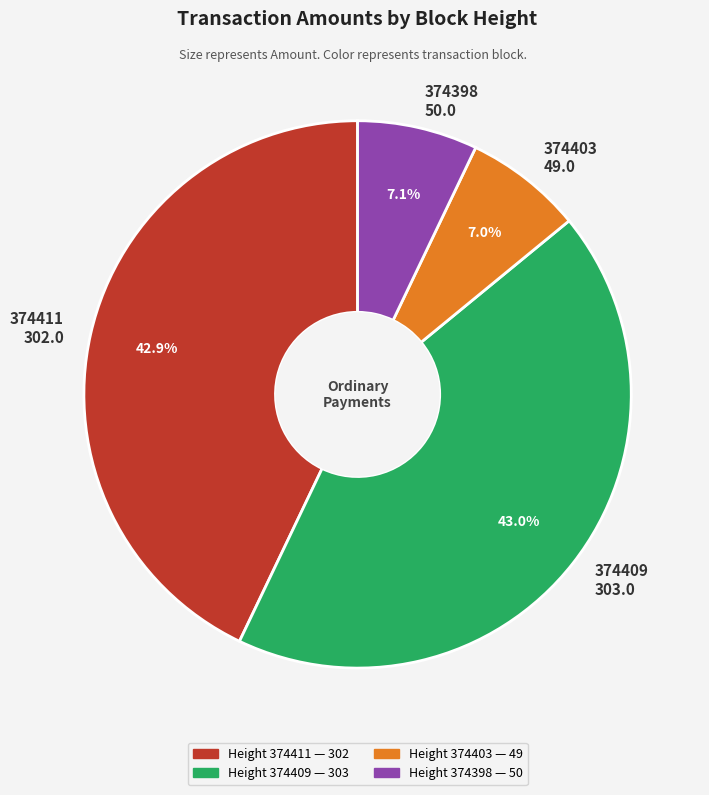

What percentage do 374403 and 374398 together represent?

14.1%